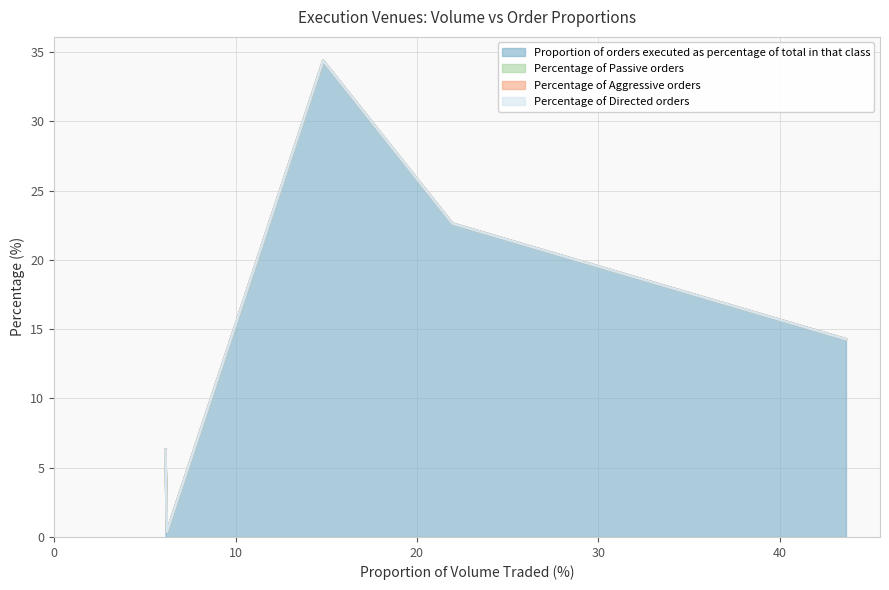

True or false: Proportion of orders executed as percentage of total in that class and Percentage of Directed orders intersect in this chart.

False